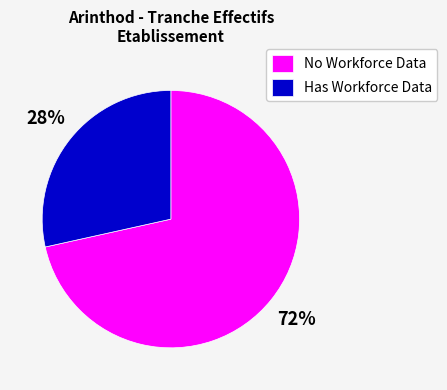

True or false: Has Workforce Data accounts for 28% of the total.

True